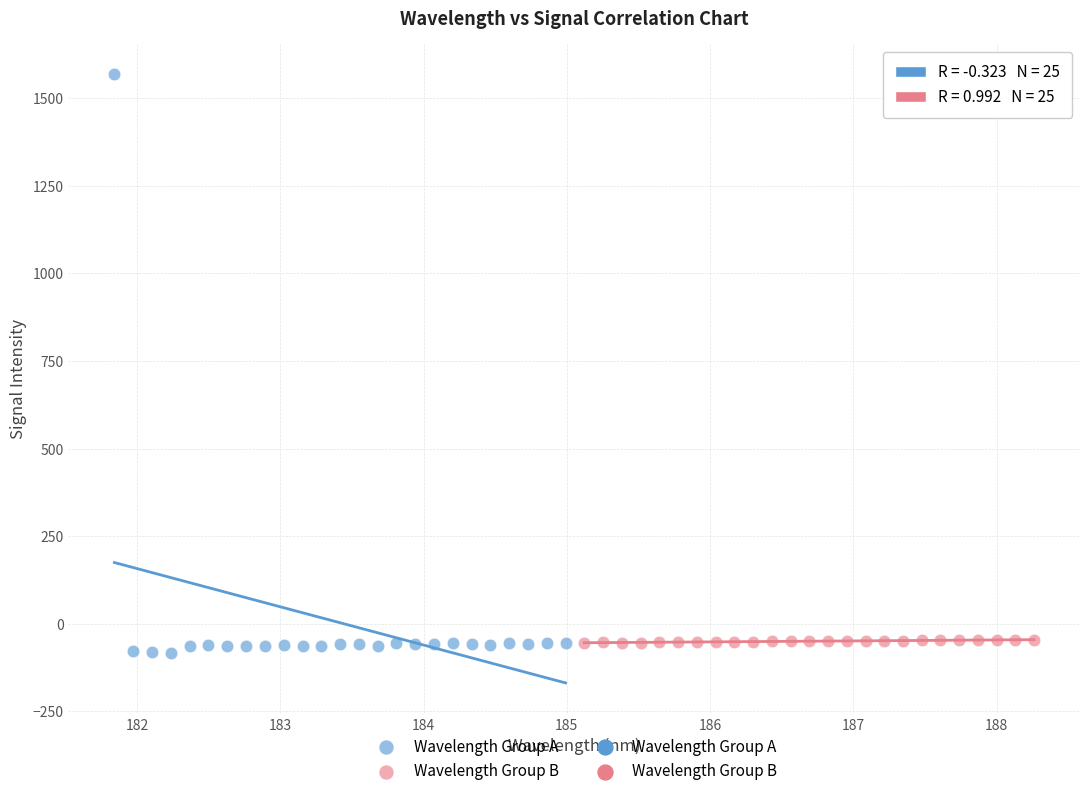

Which series has the widest spread of Y values?

Wavelength Group A